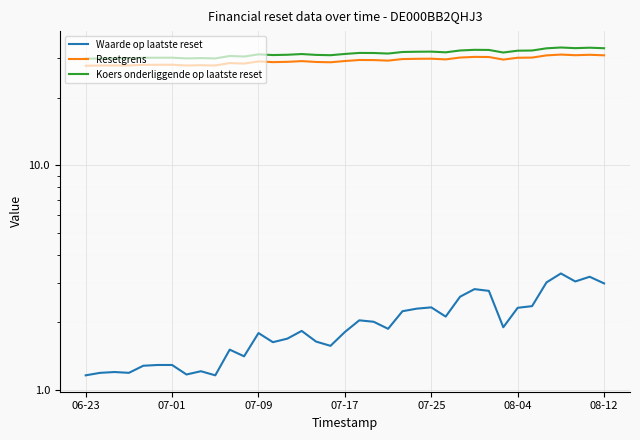

Reading right to left, extract all data points from this chart.

Waarde op laatste reset: 3.0	3.2	3.0	3.3	3.0	2.4	2.3	1.9	2.8	2.8	2.6	2.1	2.3	2.3	2.2	1.9	2.0	2.0	1.8	1.6	1.6	1.8	1.7	1.6	1.8	1.4	1.5	1.2	1.2	1.2	1.3	1.3	1.3	1.2	1.2	1.2	1.2
Resetgrens: 31.0	31.1	31.0	31.2	30.9	30.3	30.2	29.6	30.4	30.5	30.3	29.7	29.9	29.9	29.8	29.3	29.5	29.5	29.2	28.8	28.9	29.2	29.0	28.9	29.1	28.4	28.6	27.9	28.0	27.9	28.1	28.1	28.1	27.9	27.9	27.9	27.8
Koers onderliggende op laatste reset: 33.3	33.5	33.3	33.5	33.3	32.5	32.5	31.9	32.7	32.8	32.5	31.9	32.2	32.1	32.0	31.5	31.7	31.7	31.4	31.0	31.1	31.4	31.1	31.1	31.3	30.6	30.8	30.0	30.1	30.0	30.2	30.2	30.2	30.0	30.0	30.0	29.9